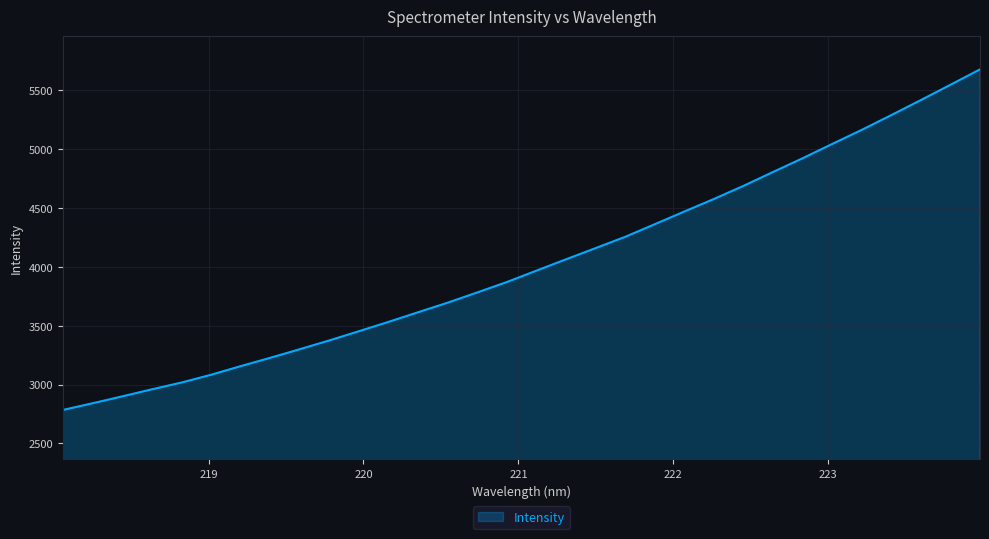

What is the smallest value displayed?

2784.3